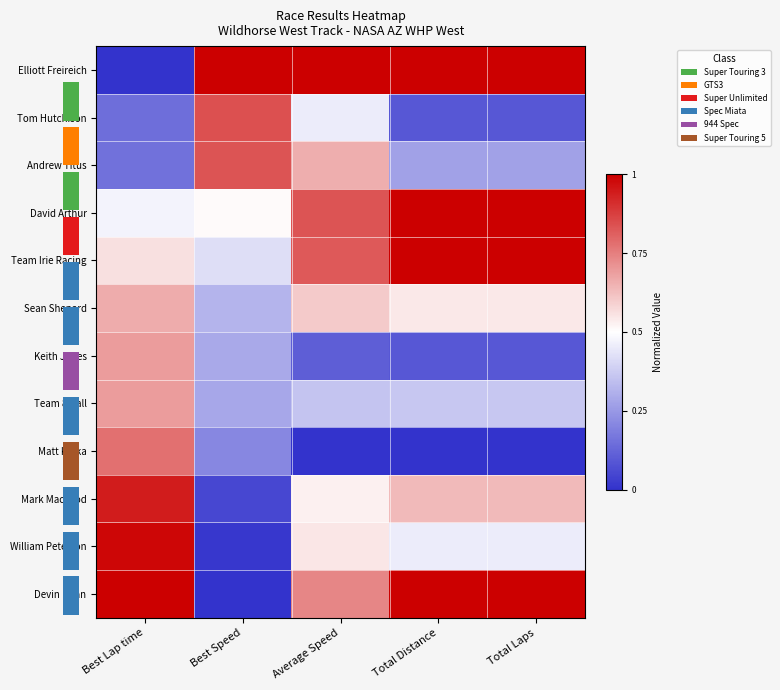

The value of Matt Kulka at Average Speed is 0.0. True or false?

True